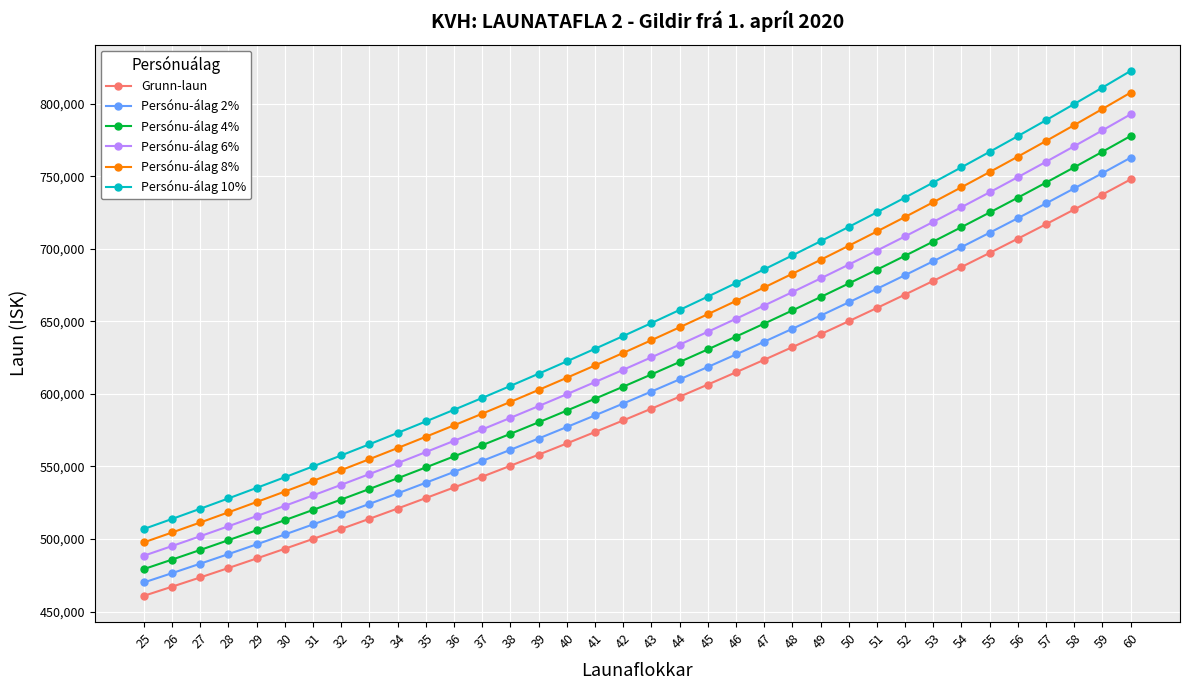

Reading left to right, list all the values displayed in this chart.

Grunn-laun: 25=460810	26=467107	27=473500	28=479987	29=486572	30=493255	31=500039	32=506925	33=513913	34=521008	35=528208	36=535515	37=542933	38=550463	39=558105	40=565861	41=573734	42=581724	43=589836	44=598068	45=606425	46=614906	47=623513	48=632252	49=641119	50=650122	51=659260	52=668533	53=677946	54=687501	55=697198	56=707039	57=717030	58=727171	59=737465	60=747912
Persónu-álag 2%: 25=470026	26=476449	27=482970	28=489587	29=496303	30=503120	31=510040	32=517064	33=524191	34=531428	35=538772	36=546225	37=553792	38=561472	39=569267	40=577178	41=585209	42=593358	43=601633	44=610029	45=618554	46=627204	47=635983	48=644897	49=653941	50=663124	51=672445	52=681904	53=691505	54=701251	55=711142	56=721180	57=731371	58=741714	59=752214	60=762870
Persónu-álag 4%: 25=479242	26=485791	27=492440	28=499186	29=506035	30=512985	31=520041	32=527202	33=534470	34=541848	35=549336	36=556936	37=564650	38=572482	39=580429	40=588495	41=596683	42=604993	43=613429	44=621991	45=630682	46=639502	47=648454	48=657542	49=666764	50=676127	51=685630	52=695274	53=705064	54=715001	55=725086	56=735321	57=745711	58=756258	59=766964	60=777828
Persónu-álag 6%: 25=488459	26=495133	27=501910	28=508786	29=515766	30=522850	31=530041	32=537341	33=544748	34=552268	35=559900	36=567646	37=575509	38=583491	39=591591	40=599813	41=608158	42=616627	43=625226	44=633952	45=642811	46=651800	47=660924	48=670187	49=679586	50=689129	51=698816	52=708645	53=718623	54=728751	55=739030	56=749461	57=760052	58=770801	59=781713	60=792787
Persónu-álag 8%: 25=497675	26=504476	27=511380	28=518386	29=525498	30=532715	31=540042	32=547479	33=555026	34=562689	35=570465	36=578356	37=586368	38=594500	39=602753	40=611130	41=619633	42=628262	43=637023	44=645913	45=654939	46=664098	47=673394	48=682832	49=692409	50=702132	51=712001	52=722016	53=732182	54=742501	55=752974	56=763602	57=774392	58=785345	59=796462	60=807745
Persónu-álag 10%: 25=506891	26=513818	27=520850	28=527986	29=535229	30=542581	31=550043	32=557618	33=565304	34=573109	35=581029	36=589067	37=597226	38=605509	39=613916	40=622447	41=631107	42=639896	43=648820	44=657875	45=667068	46=676397	47=685864	48=695477	49=705231	50=715134	51=725186	52=735386	53=745741	54=756251	55=766918	56=777743	57=788733	58=799888	59=811212	60=822703